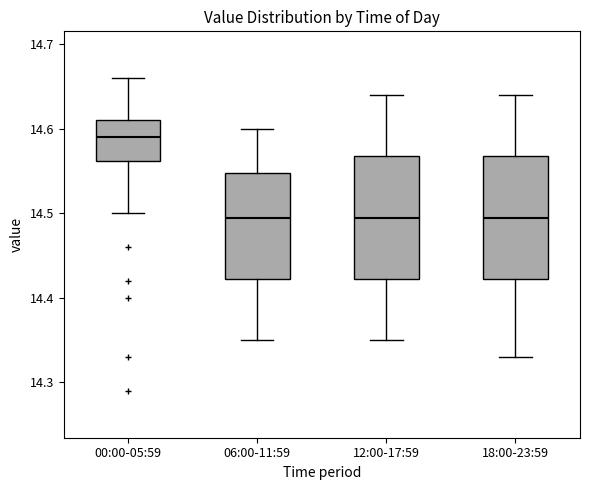

Reading left to right, read every box against the y-axis: the position of its median line, the range the box covers, and the ends of its whiskers. The values are not printed on the chart, so give them approximately, as read against the axis.

00:00-05:59: median 14.59, box 14.56 to 14.61, whiskers 14.50 to 14.66
06:00-11:59: median 14.50, box 14.42 to 14.55, whiskers 14.35 to 14.60
12:00-17:59: median 14.50, box 14.42 to 14.57, whiskers 14.35 to 14.64
18:00-23:59: median 14.50, box 14.42 to 14.57, whiskers 14.33 to 14.64